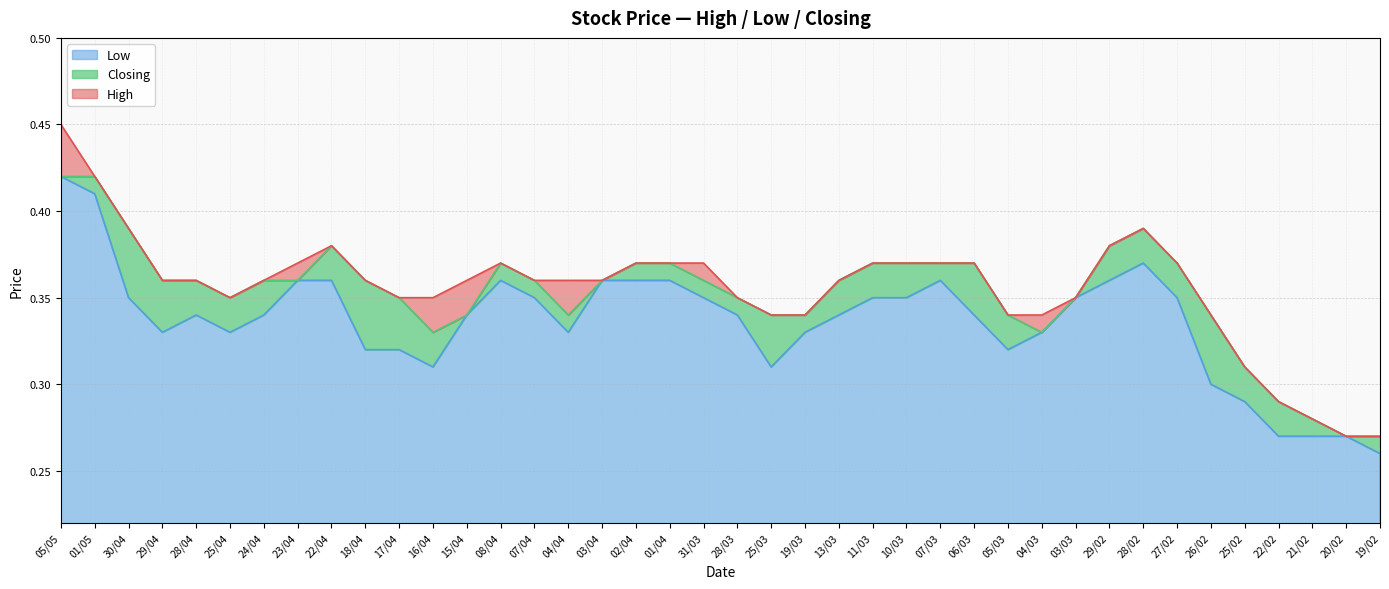

Between 27/02 and 29/02, which is larger?

29/02